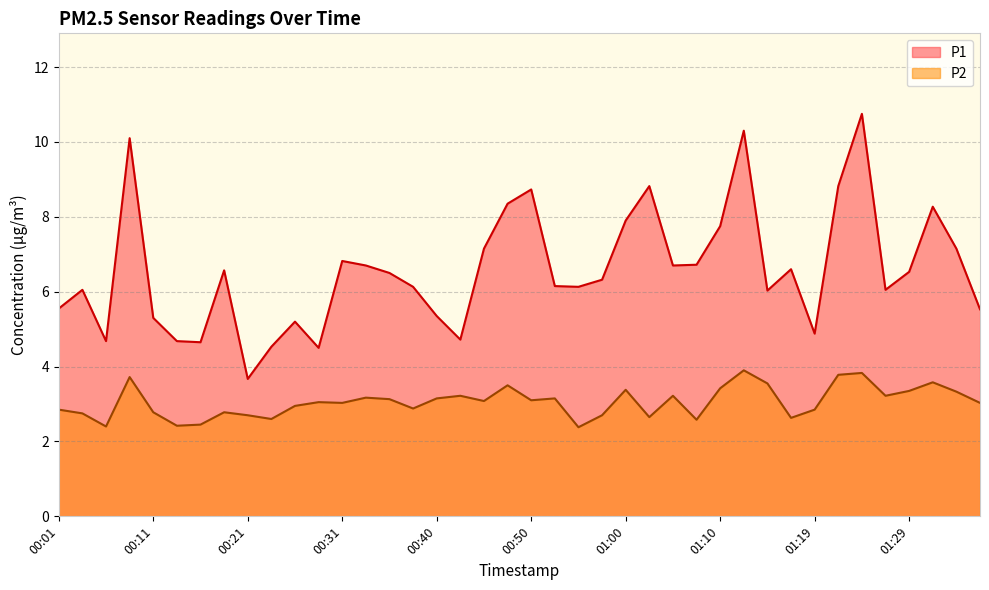

How many lines are shown in the chart?

2